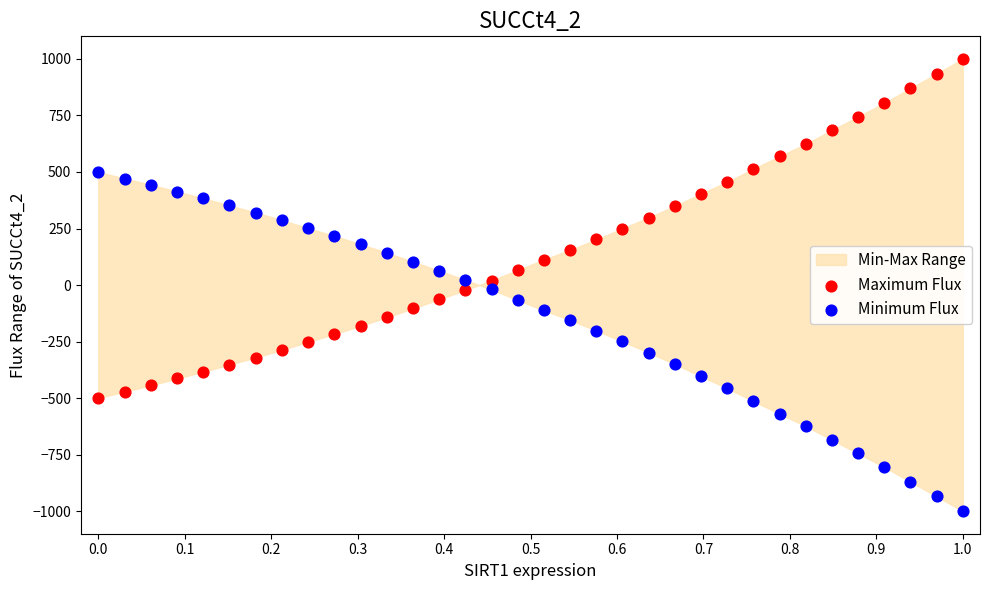

Which series reaches the minimum Y coordinate?

Minimum Flux